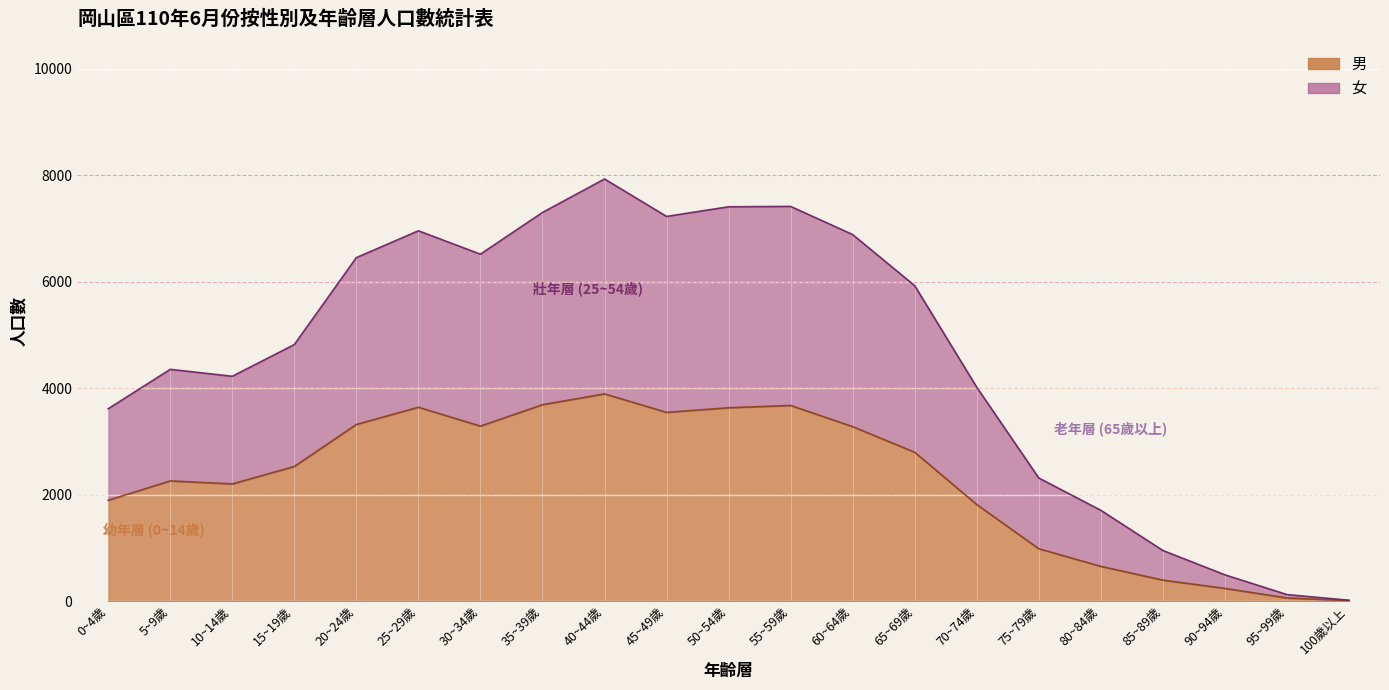

True or false: 男 and 女 cross at least once.

False